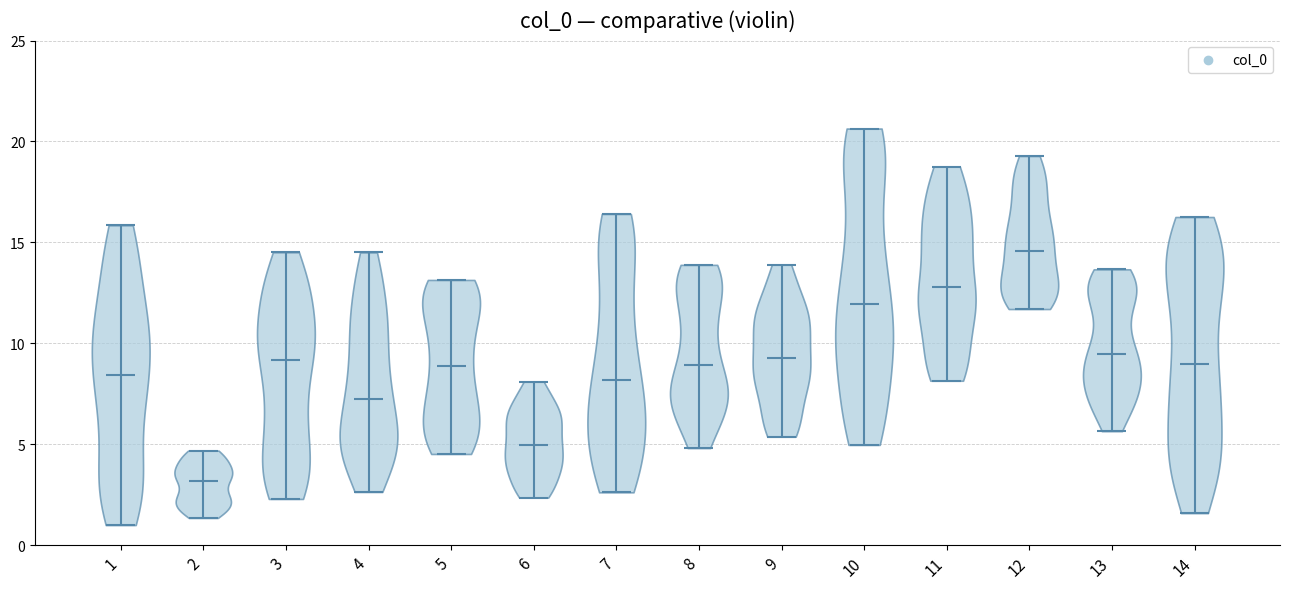

Which violin has the highest median line?

12